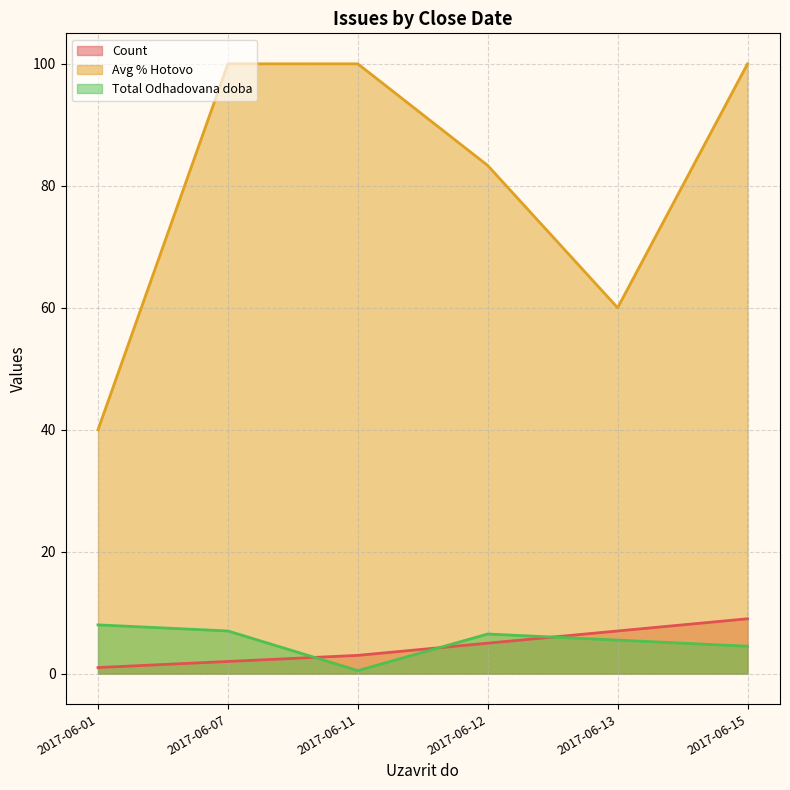

At which category is the sum across all series the highest?

2017-06-15